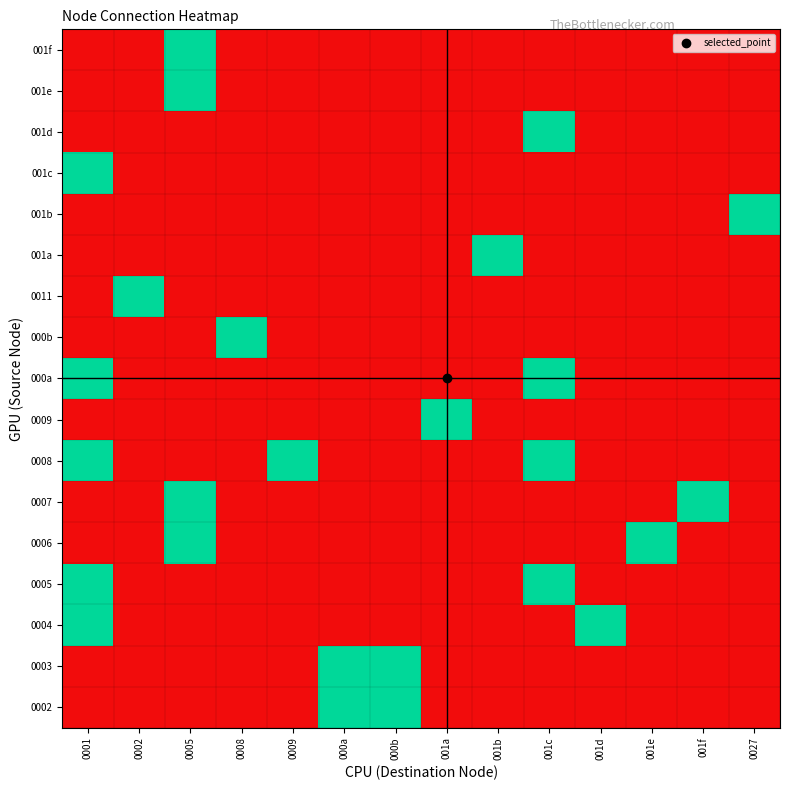

What is the maximum value shown in the chart?

1